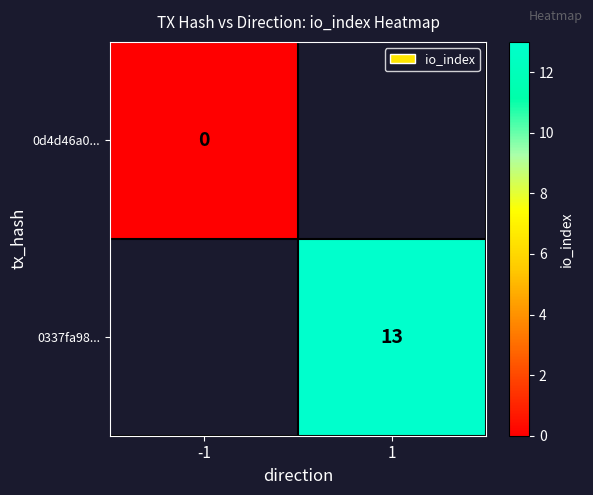

The 0337fa98... series shows 21 at 1. True or false?

False